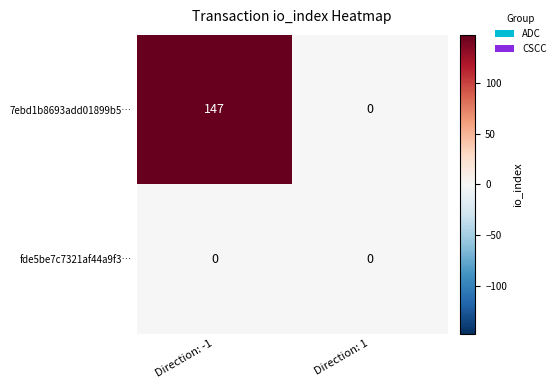

Is it true that 7ebd1b8693add01899b5… equals 75 at Direction: 1?

False